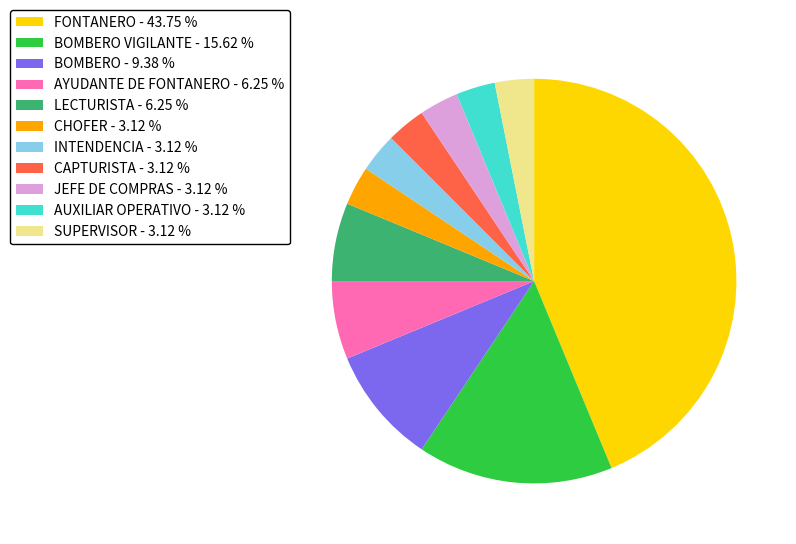

Which has a higher value, SUPERVISOR - 3.12 % or FONTANERO - 43.75 %?

FONTANERO - 43.75 %